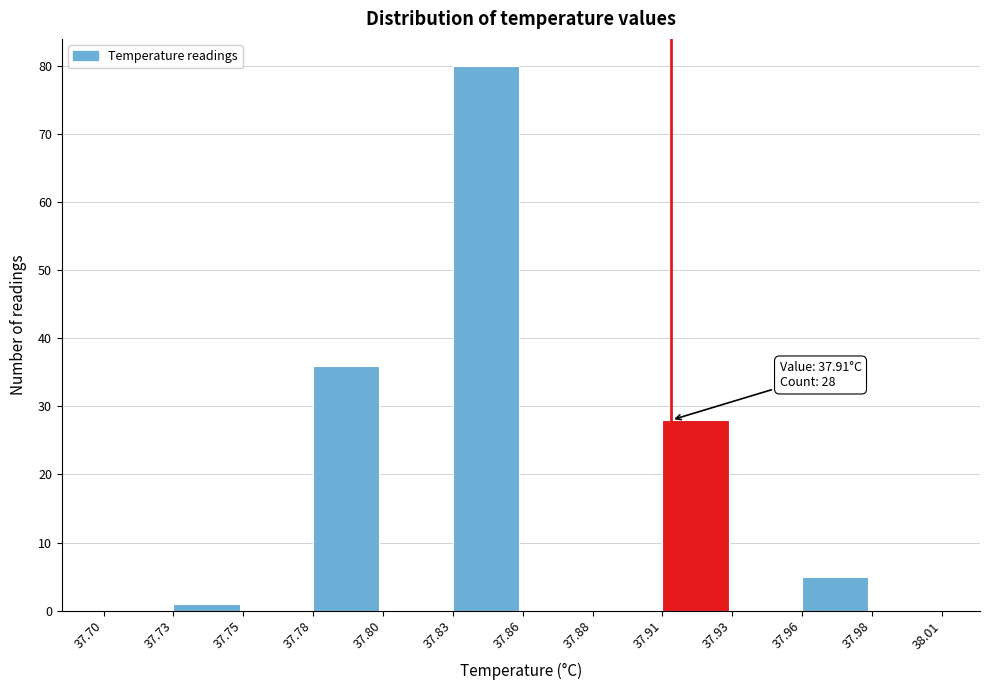

Reading left to right, list all the values displayed in this chart.

37.70=0	37.73=1	37.75=0	37.78=36	37.80=0	37.83=80	37.86=0	37.88=0	37.91=28	37.93=0	37.96=5	37.98=0